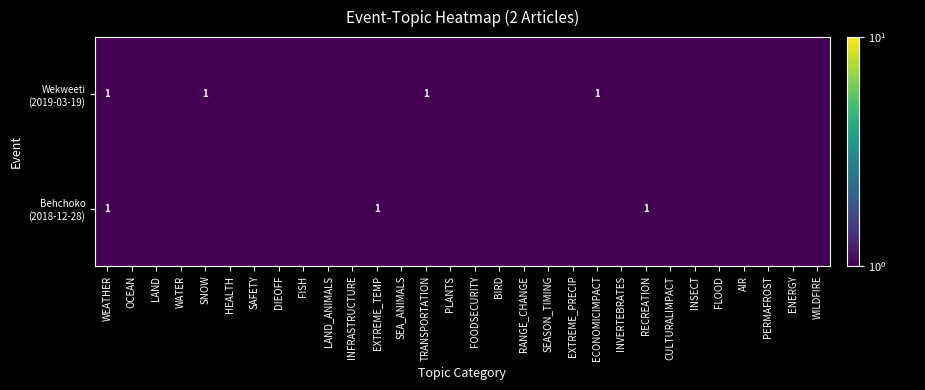

How many categories are shown in the chart?

30